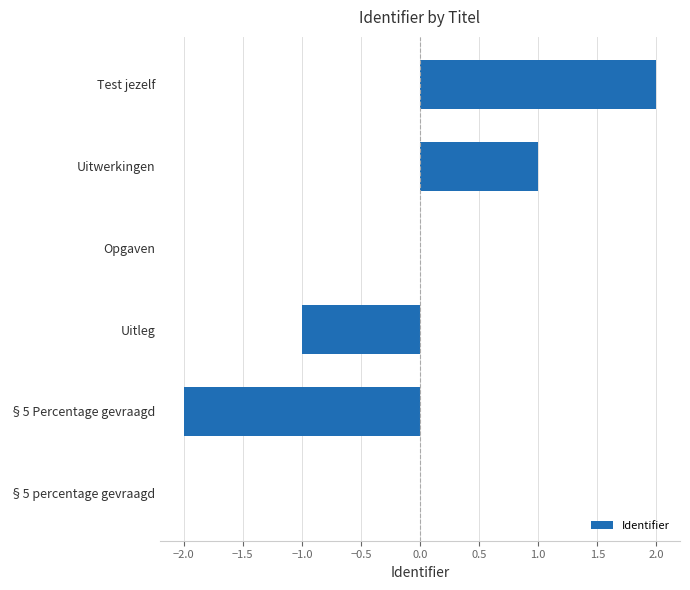

Which label corresponds to the largest value in the chart?

Test jezelf